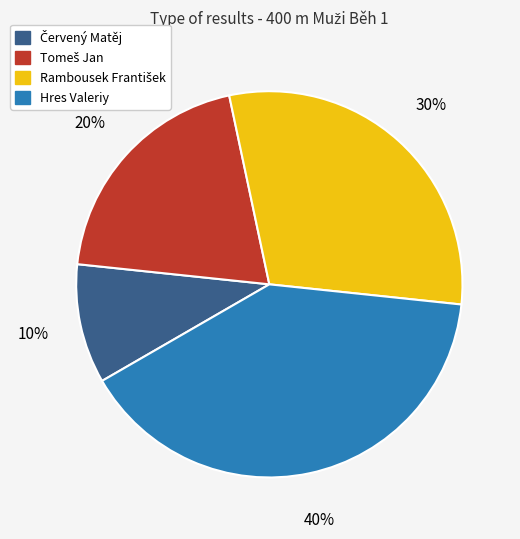

Which category has the biggest portion of the pie?

Hres Valeriy